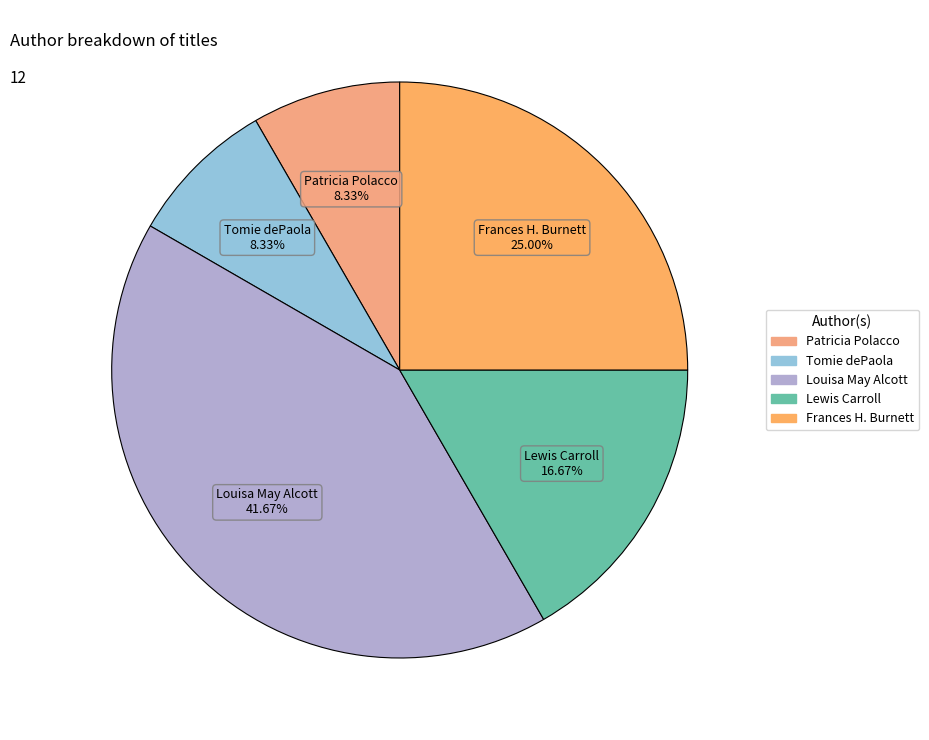

Which category has the biggest portion of the pie?

Louisa May Alcott (1100336)